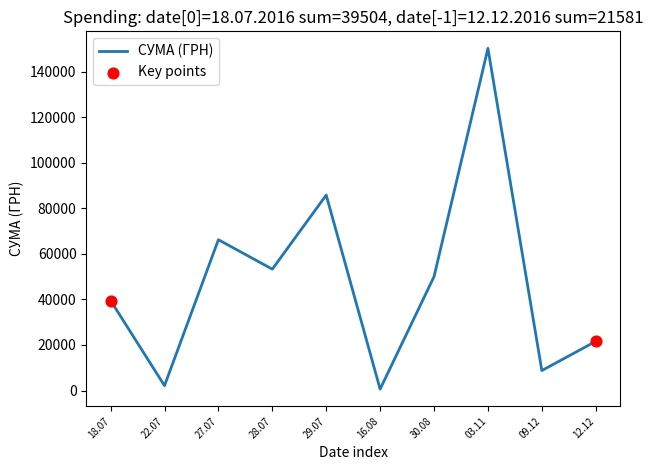

Which has a higher value, 18.07 or 28.07?

28.07